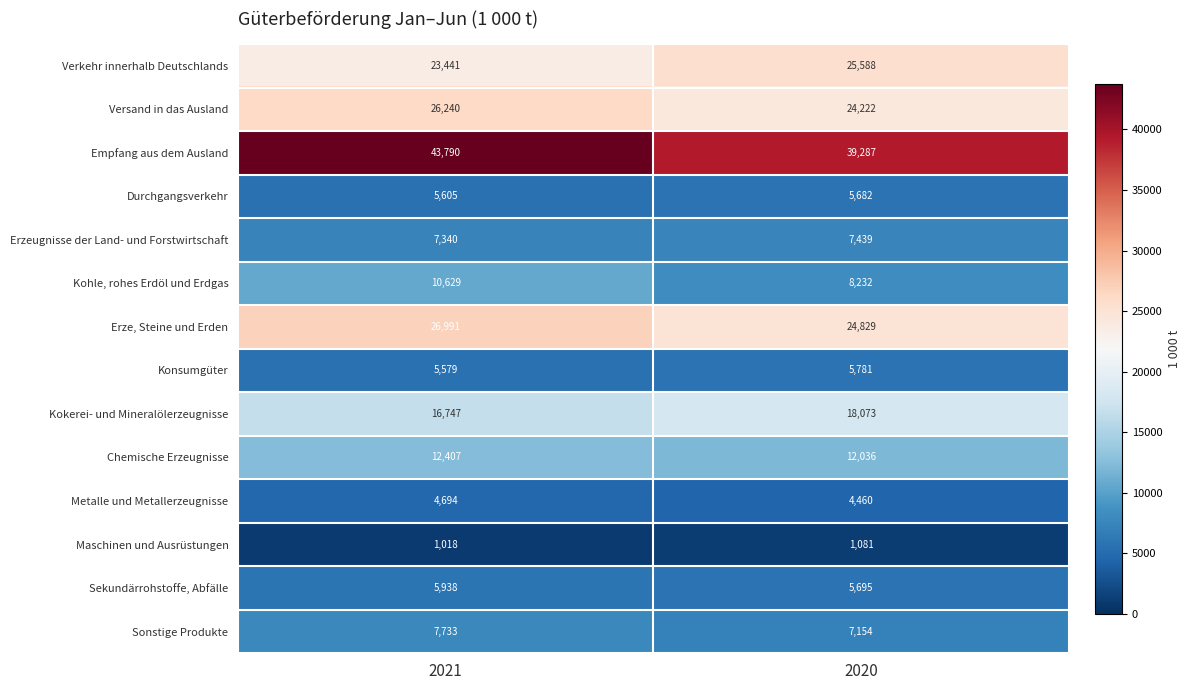

At which label is Chemische Erzeugnisse closest to 12221?

2020